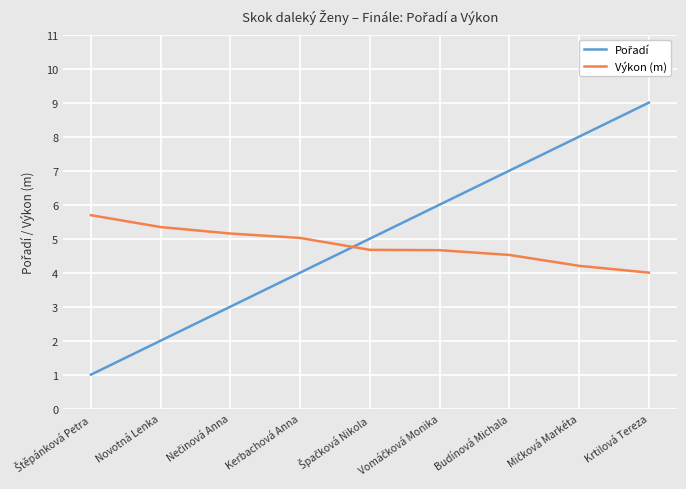

What is the spread (max minus min) of values at Budínová Michala?

2.5